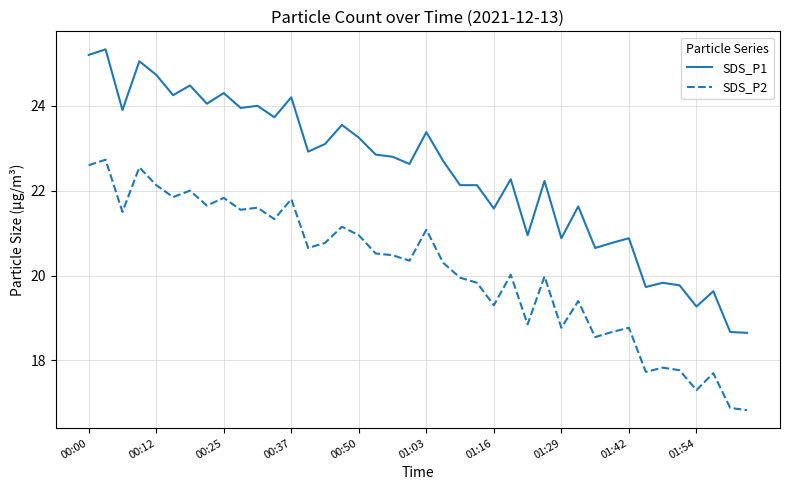

How many lines are shown in the chart?

2